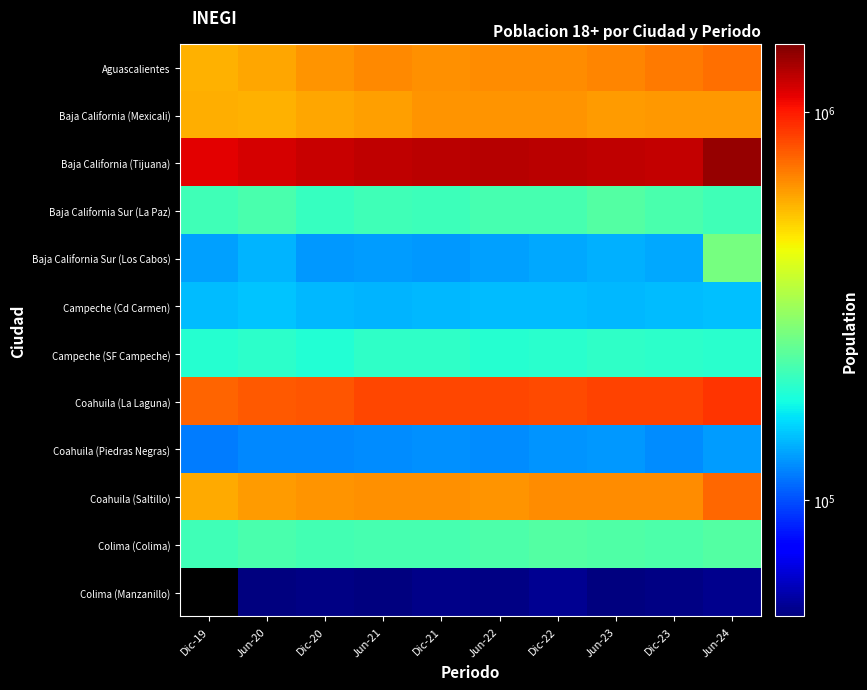

Rank the series by their maximum value, from highest to lowest.

Baja California (Tijuana), Coahuila (La Laguna), Coahuila (Saltillo), Aguascalientes, Baja California (Mexicali), Baja California Sur (Los Cabos), Baja California Sur (La Paz), Colima (Colima), Campeche (SF Campeche), Campeche (Cd Carmen), Colima (Manzanillo), Coahuila (Piedras Negras)